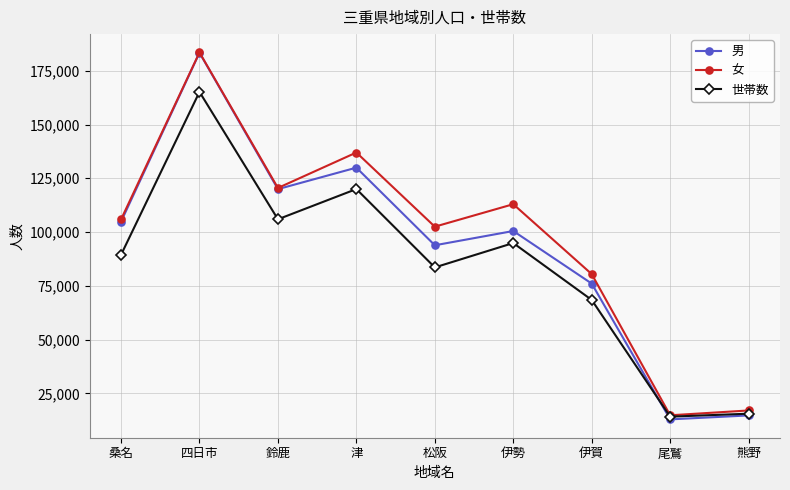

Reading left to right, transcribe all the data shown in this chart.

男: 桑名=104817	四日市=183386	鈴鹿=119960	津=129955	松阪=93850	伊勢=100487	伊賀=76036	尾鷲=12887	熊野=14726
女: 桑名=105841	四日市=183519	鈴鹿=120504	津=136992	松阪=102500	伊勢=112956	伊賀=80444	尾鷲=14786	熊野=17032
世帯数: 桑名=89402	四日市=165176	鈴鹿=105935	津=119998	松阪=83561	伊勢=94891	伊賀=68429	尾鷲=14151	熊野=15530